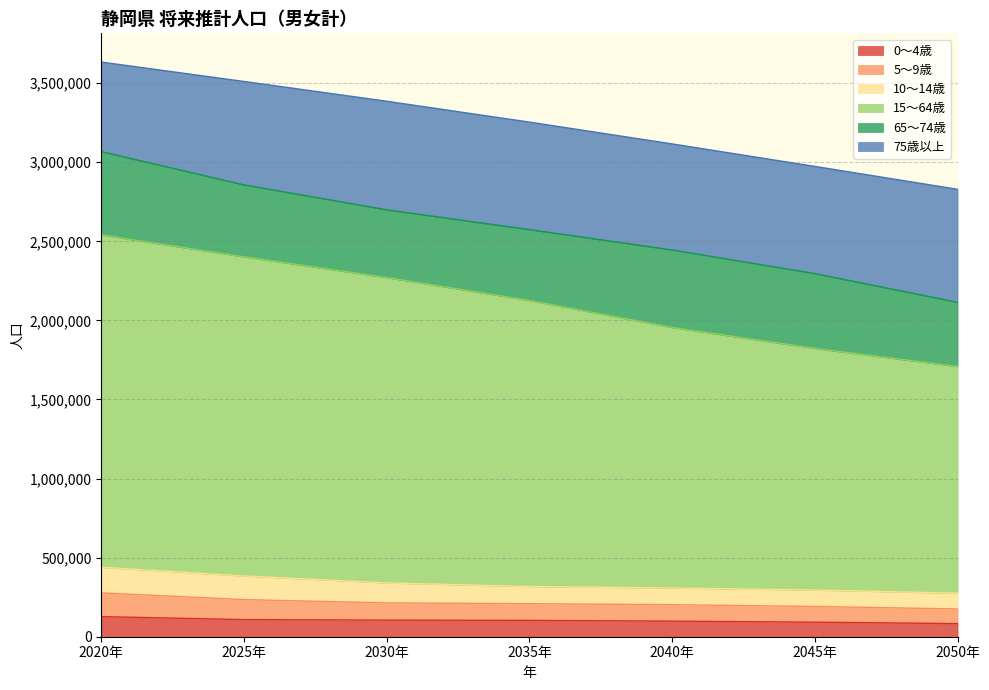

Is the value of 15～64歳 at 2040年 greater than the value of 0～4歳 at 2035年?

Yes